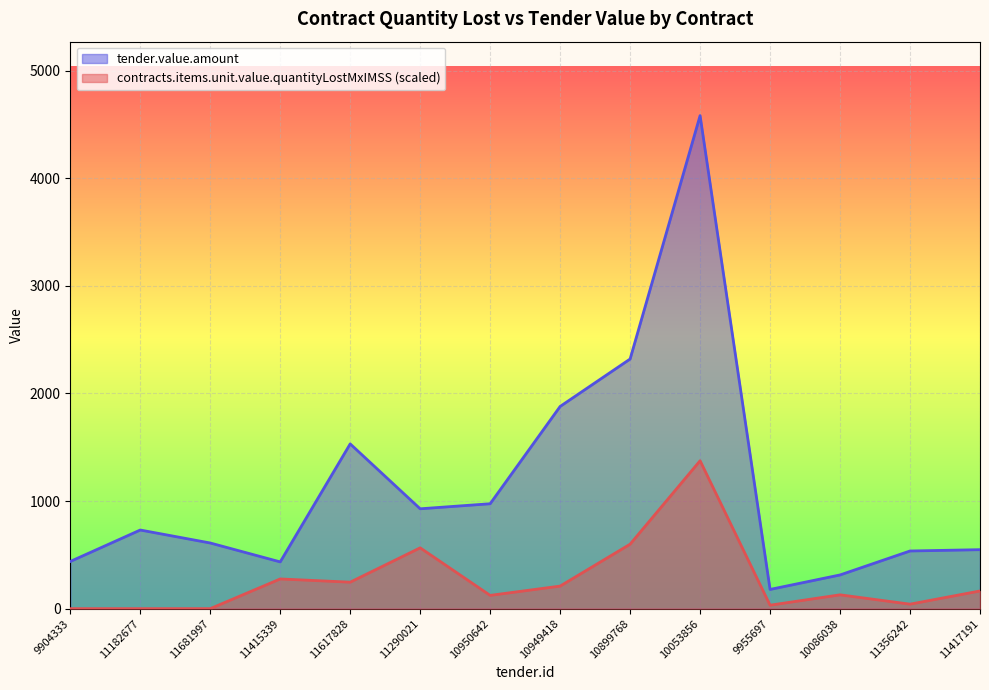

How many lines are shown in the chart?

2